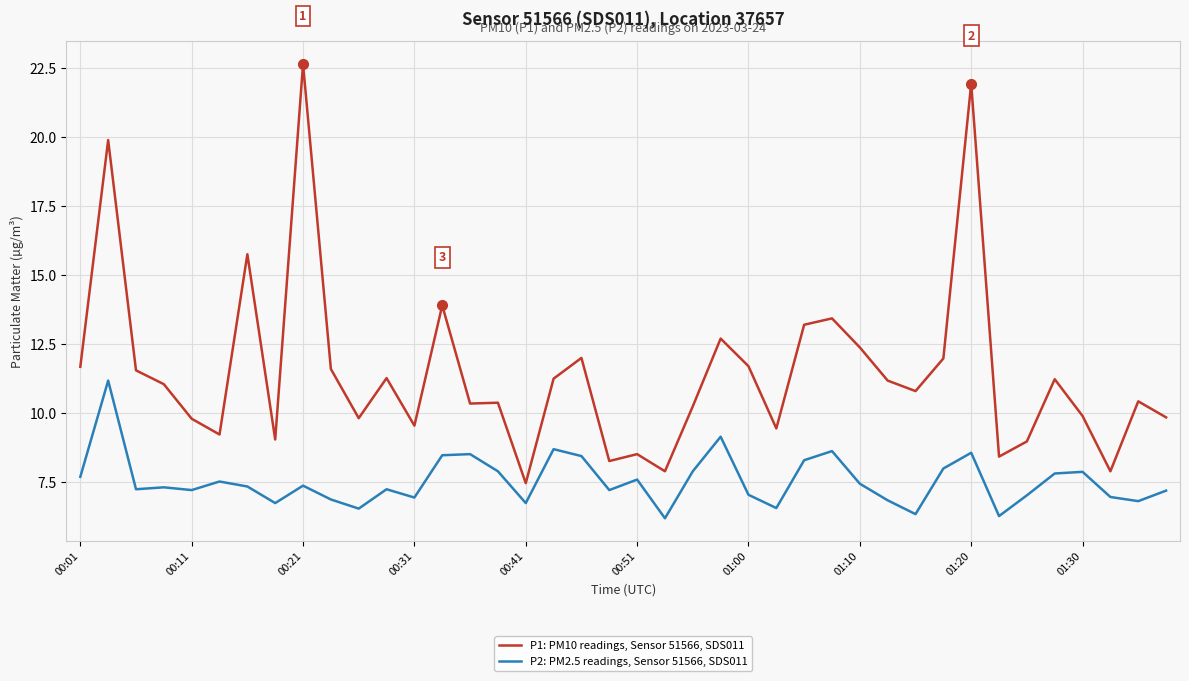

Which series has the widest spread of values?

P1: PM10 readings, Sensor 51566, SDS011